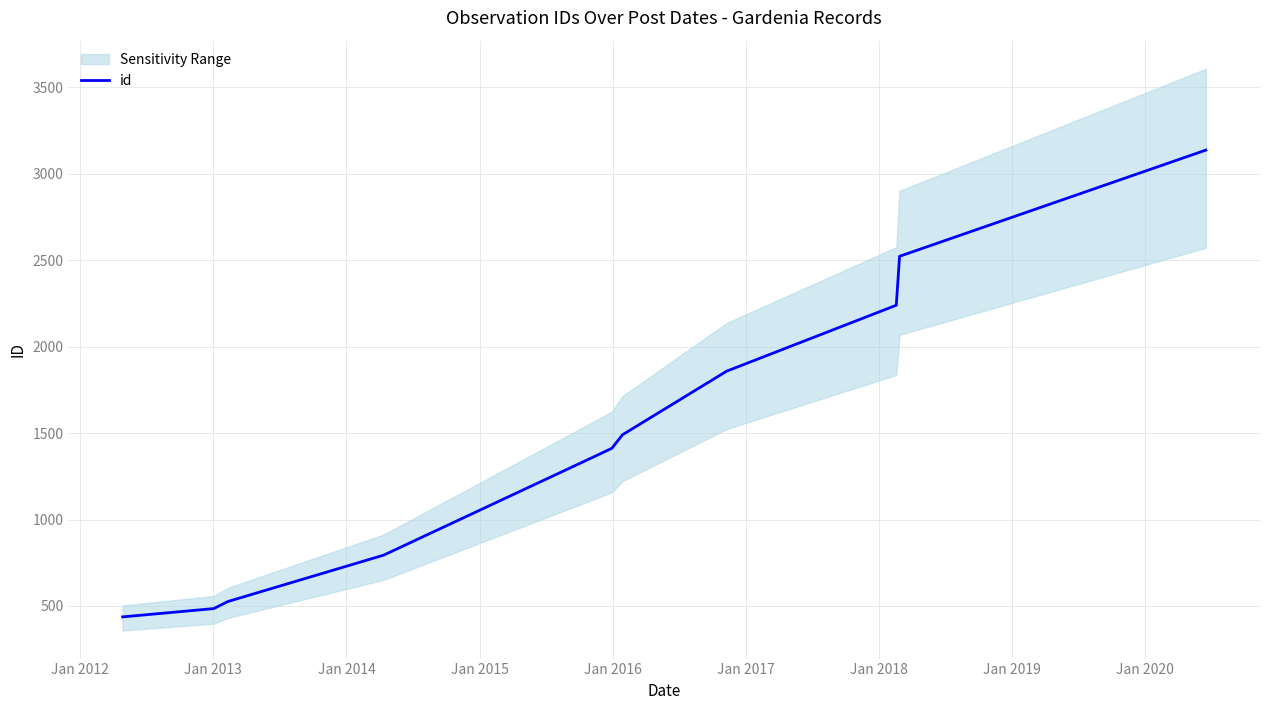

Reading left to right, list all the values displayed in this chart.

437	485	526	794	1362	1412	1490	1858	2239	2522	3136